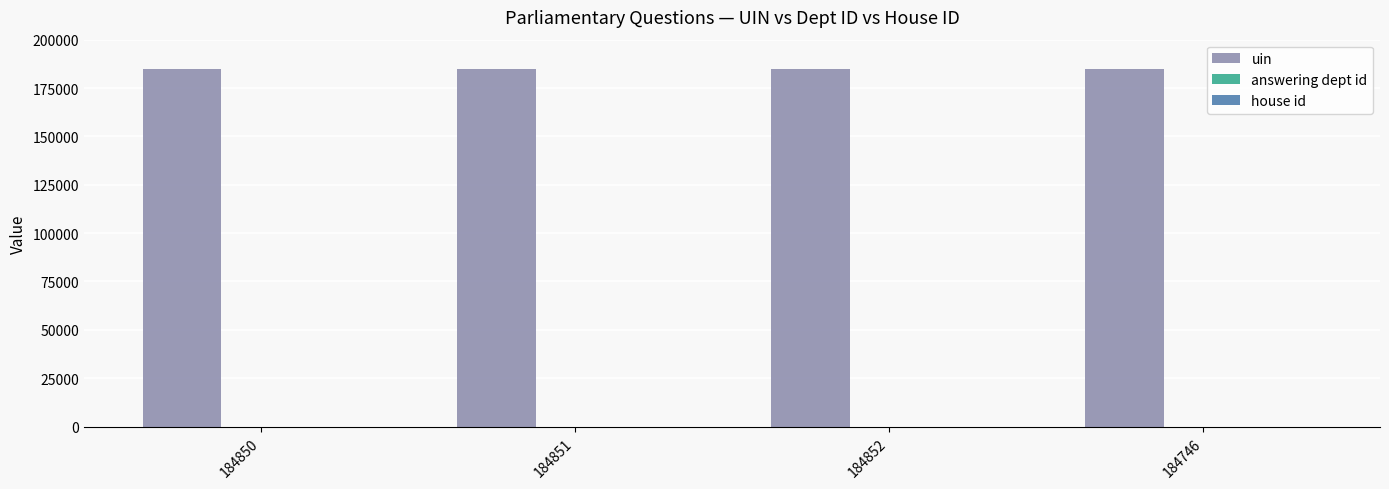

Is it true that uin equals 76049 at 184850?

False